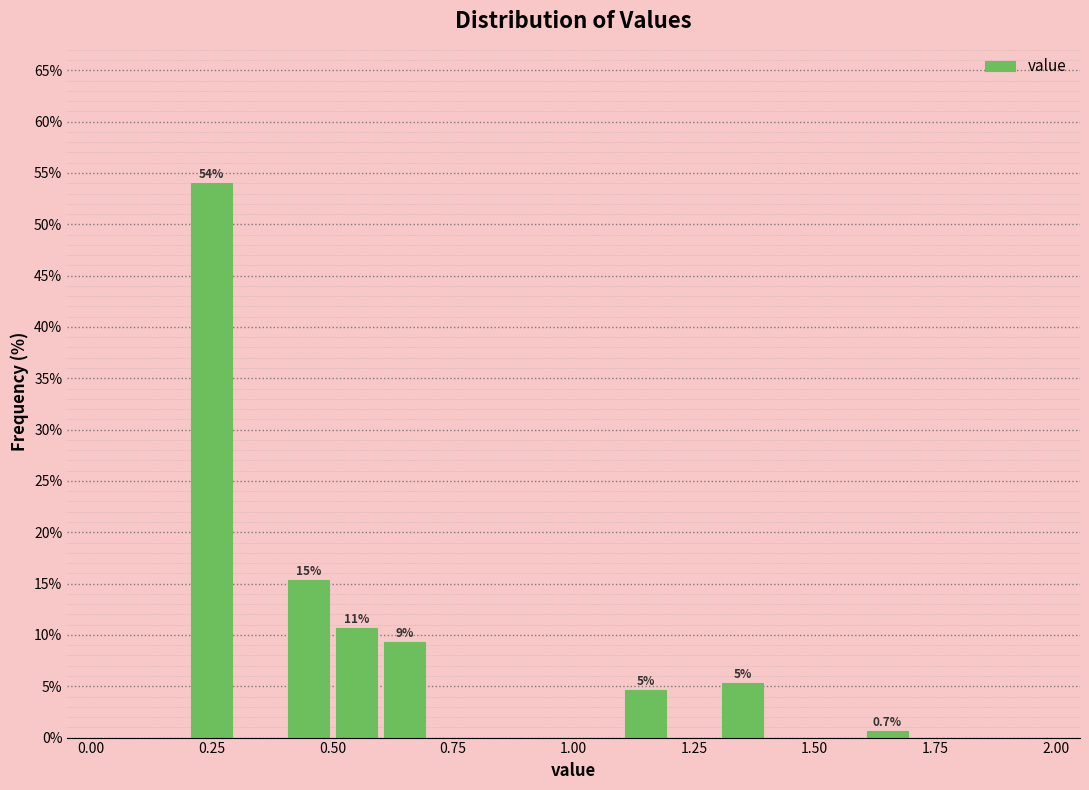

Read against the x-axis, roughly where is the centre of the tallest bar?

0.25